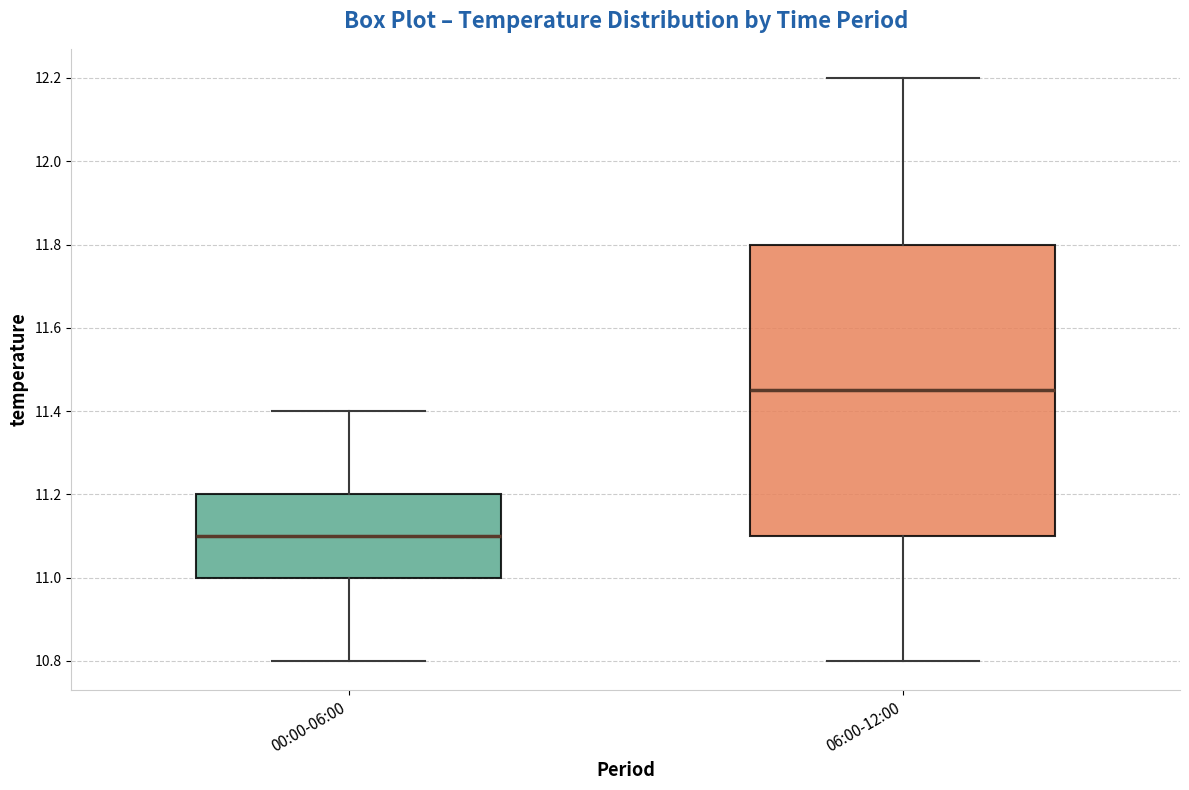

Comparing the boxes themselves (not the whiskers), which one is the tallest?

06:00-12:00